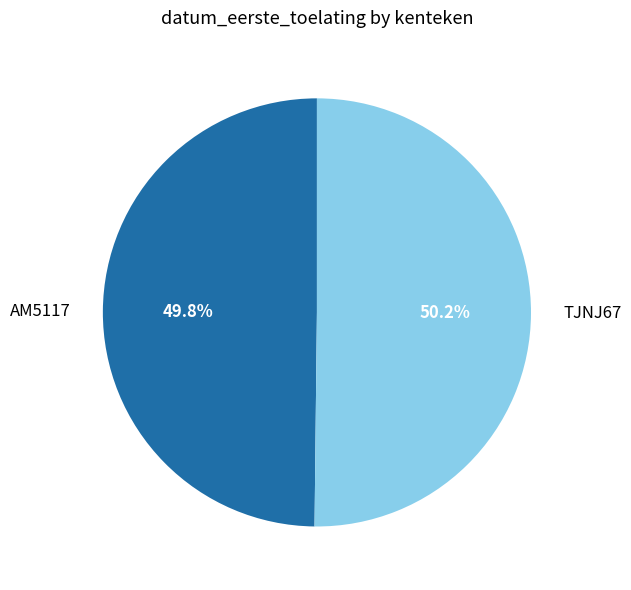

What percentage is the TJNJ67 slice, to the nearest percent?

50%